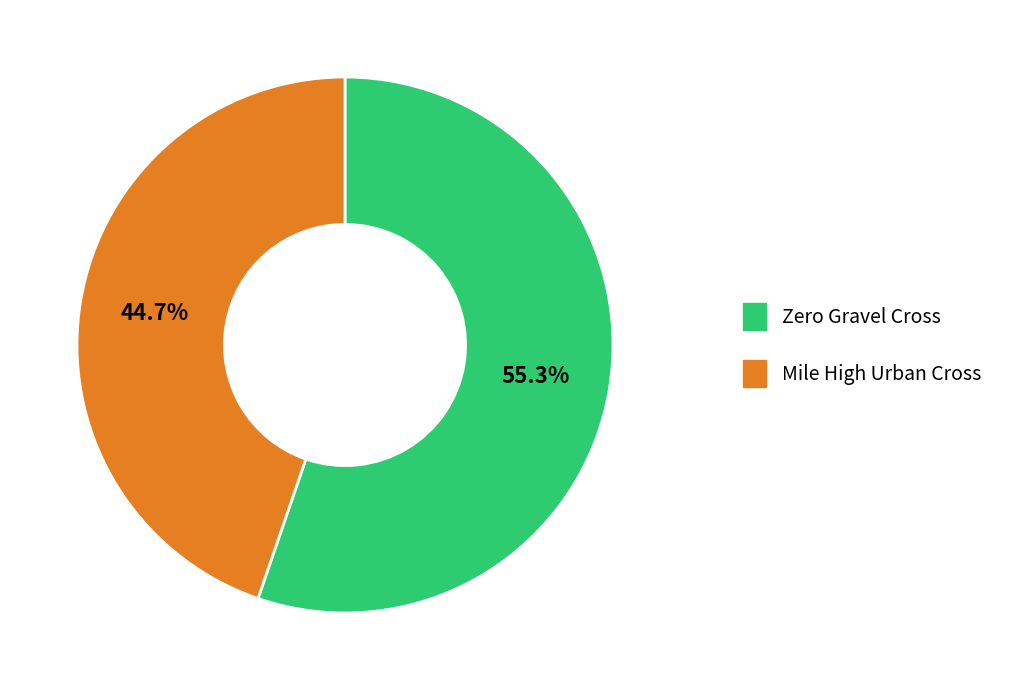

How many segments does this pie chart have?

2